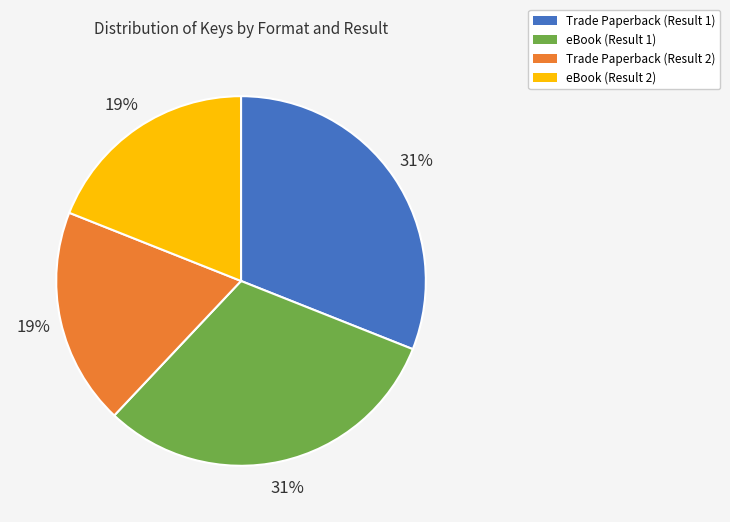

Is eBook (Result 1) the majority of the pie?

No